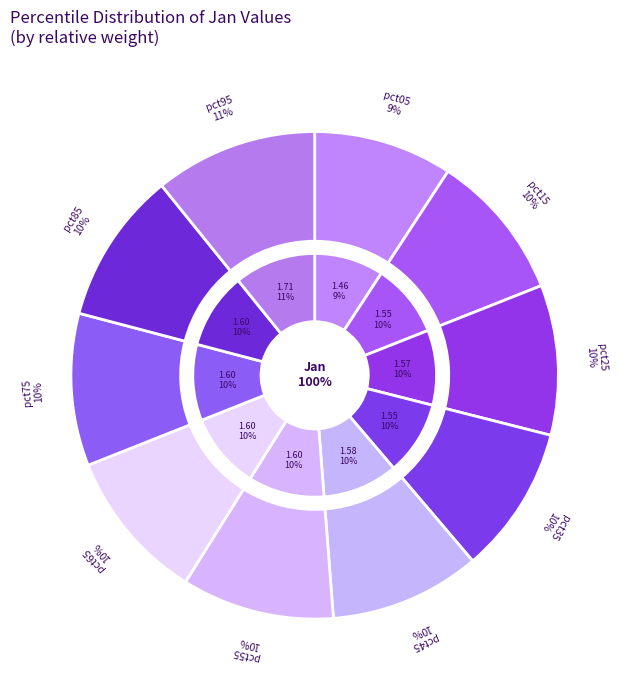

What percentage is the pct15 slice, to the nearest percent?

10%